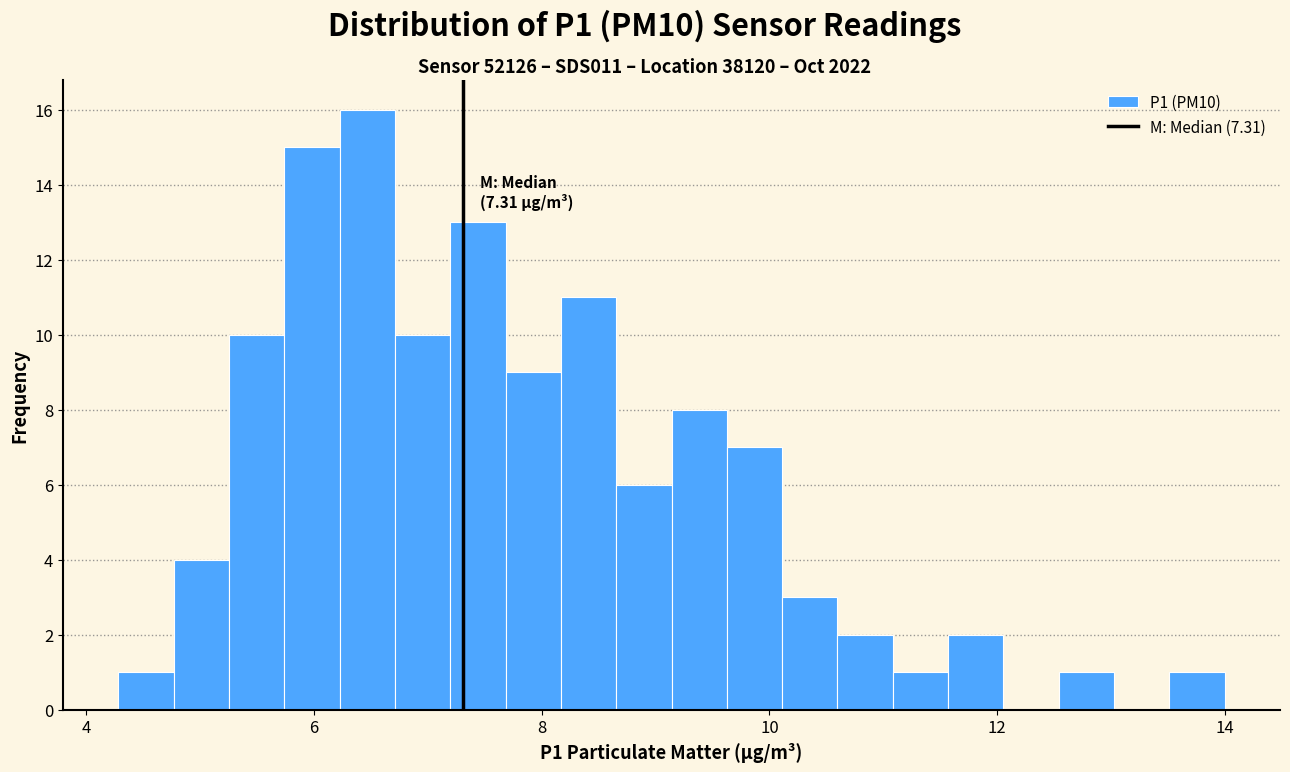

Read against the x-axis, roughly where is the centre of the tallest bar?

6.4